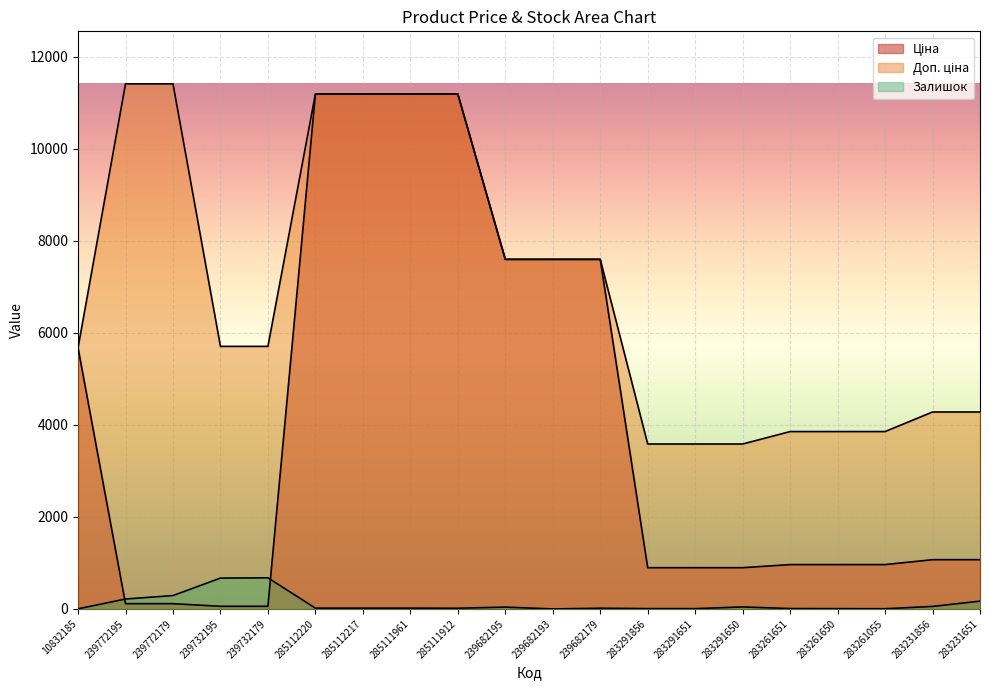

Which series changed the most between 239772195 and 283261055?

Доп. ціна